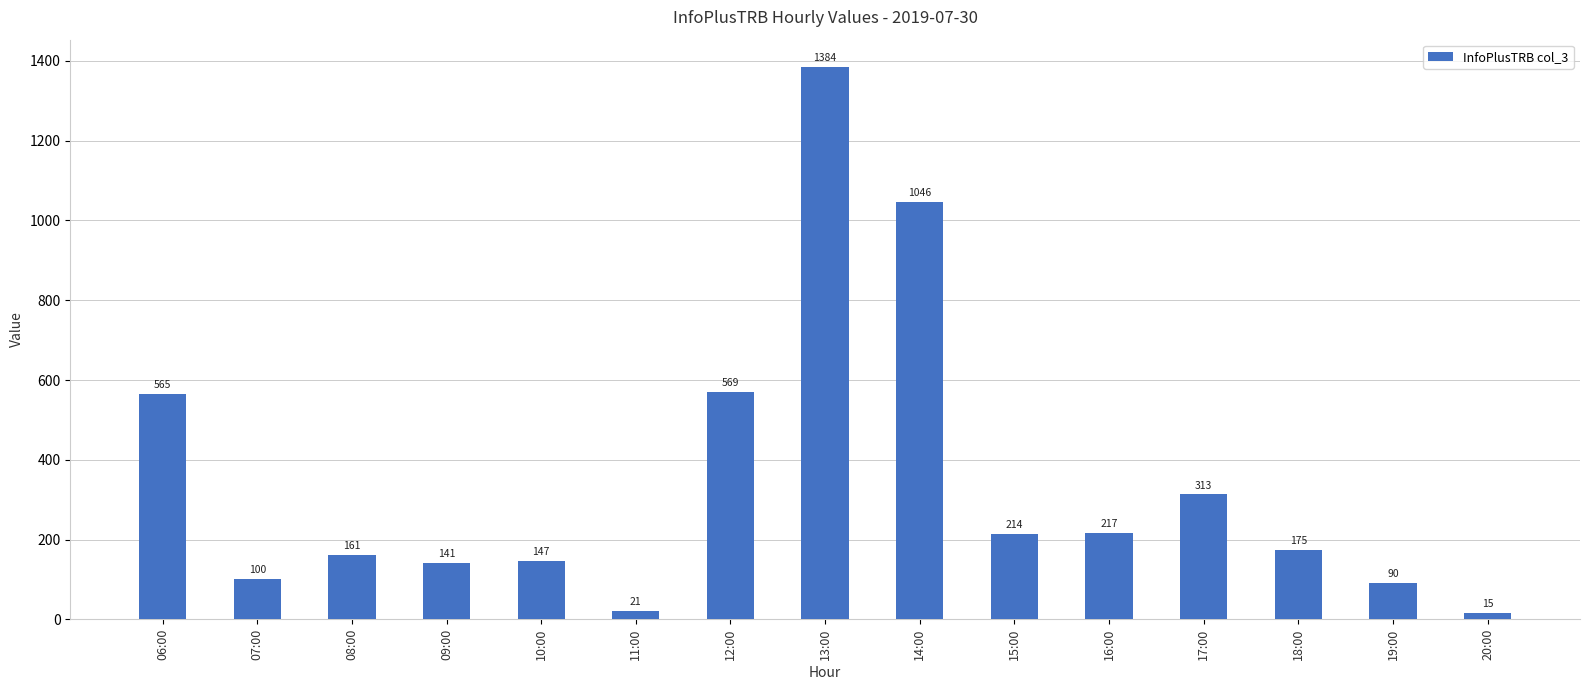

Is it true that the value at 10:00 is 57?

False